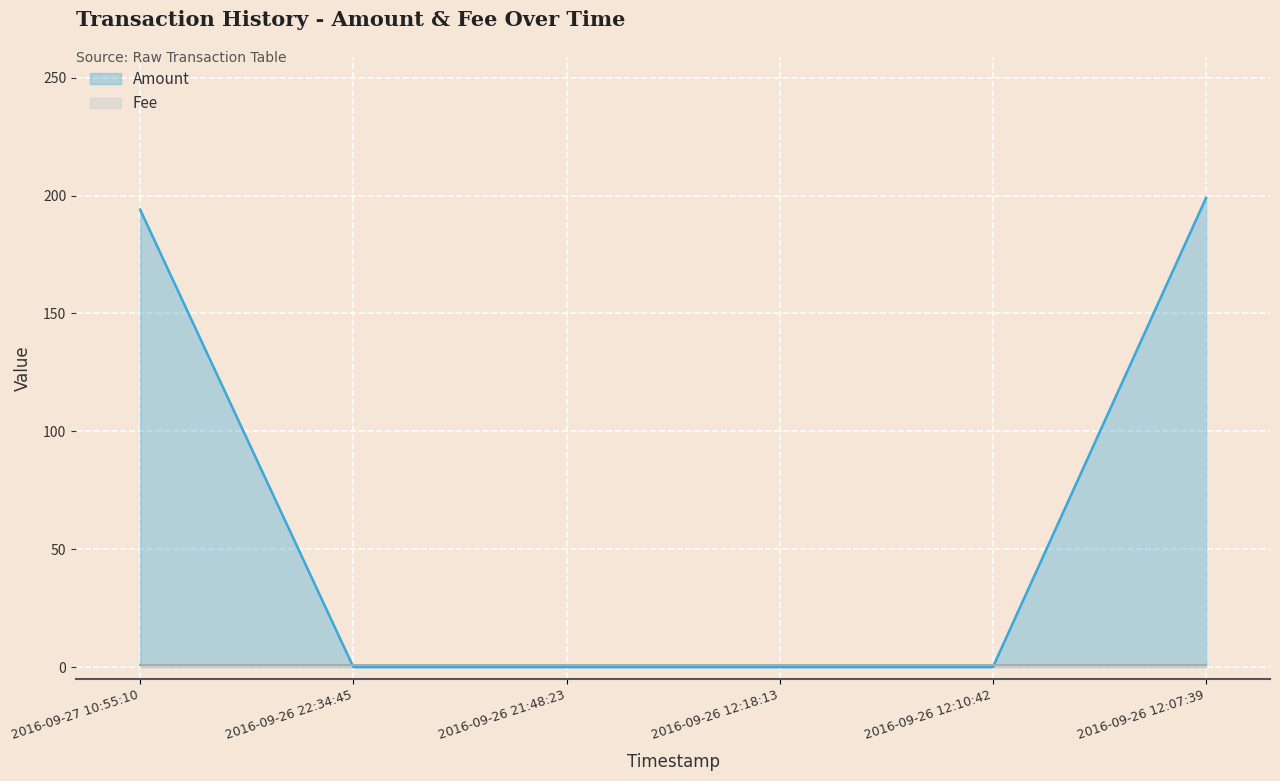

Reading right to left, extract all data points from this chart.

199	0	0	0	0	194